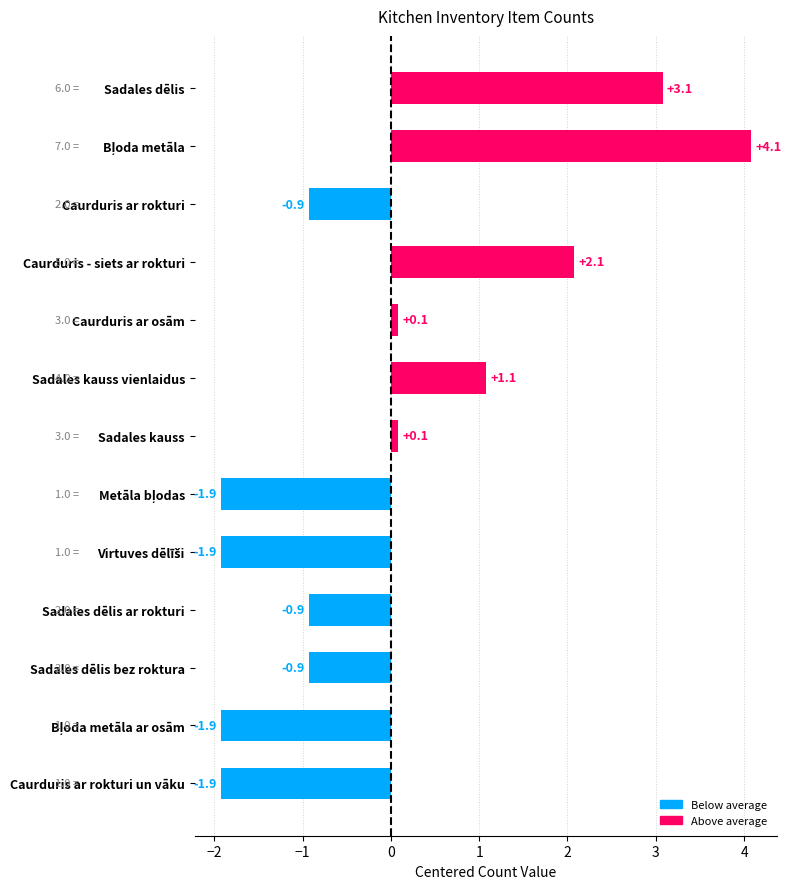

How many values are below 0?

7